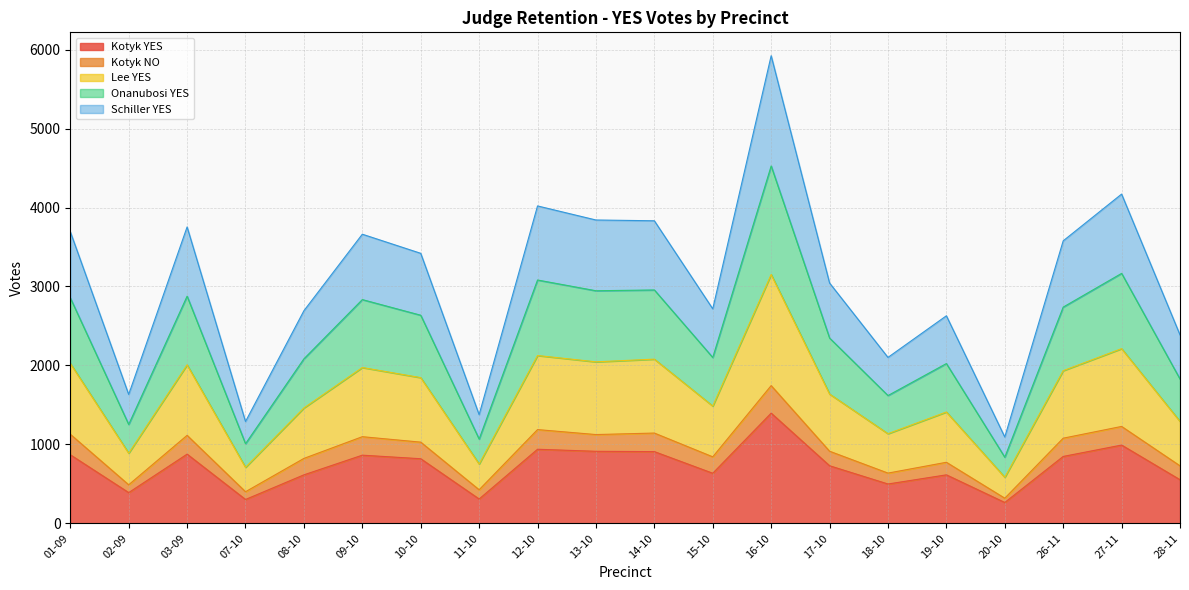

What position from the right is 18-10?

6